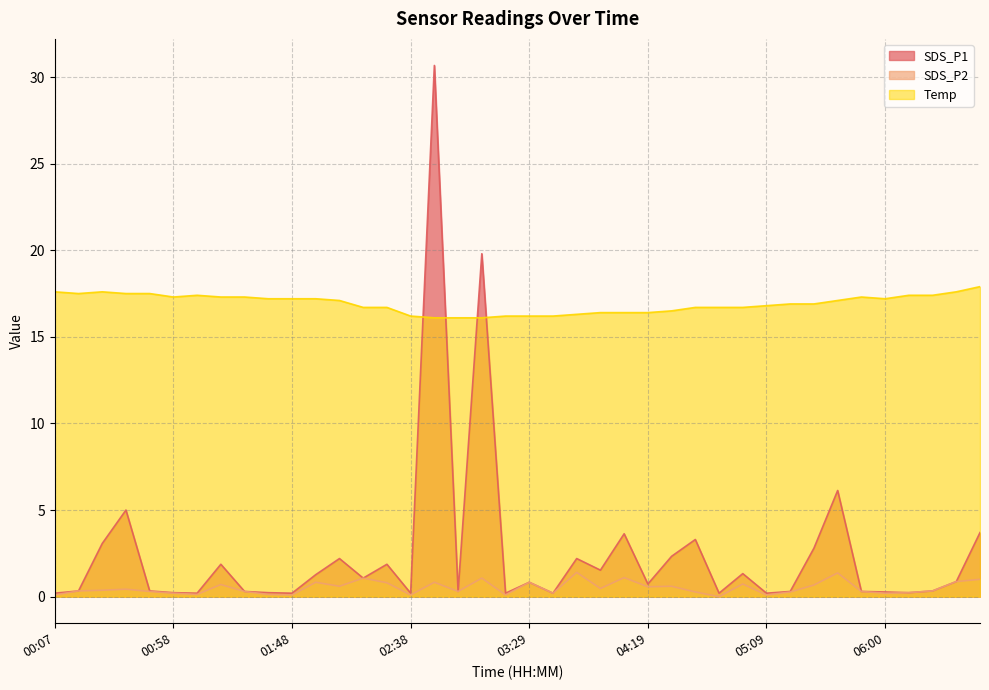

What is the approximate value of Temp at 02:38?

16.2